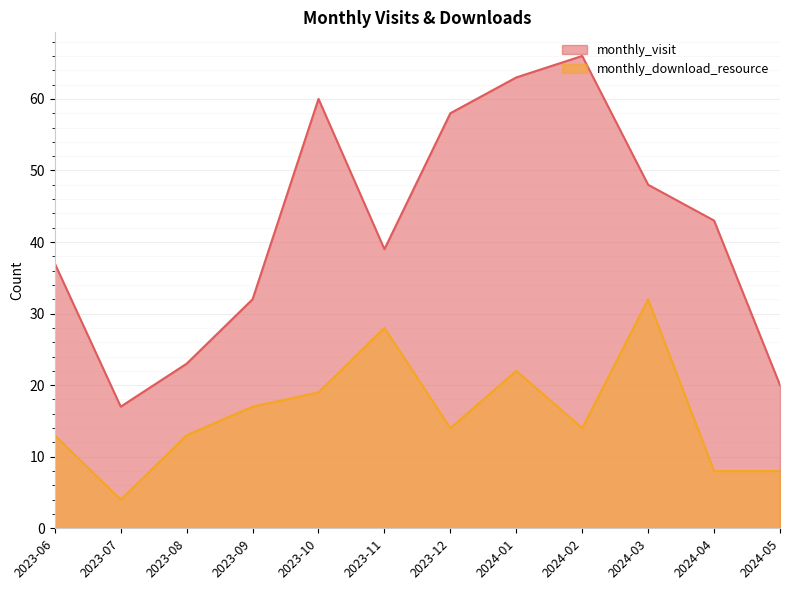

Which has a higher value, 2023-08 or 2023-06?

2023-06